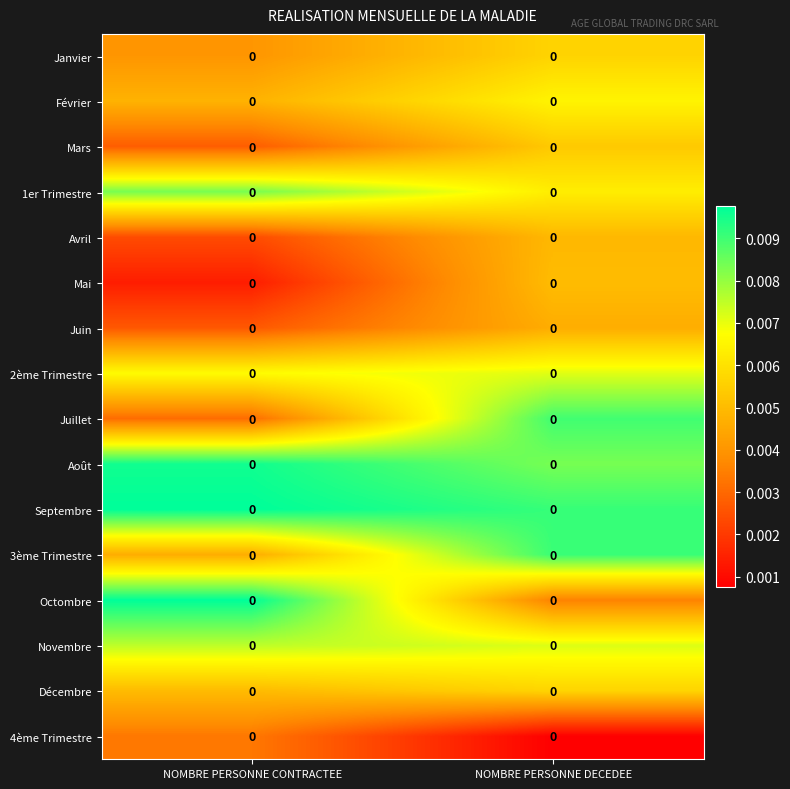

What is the total value across all series at NOMBRE PERSONNE DECEDEE?

0.1